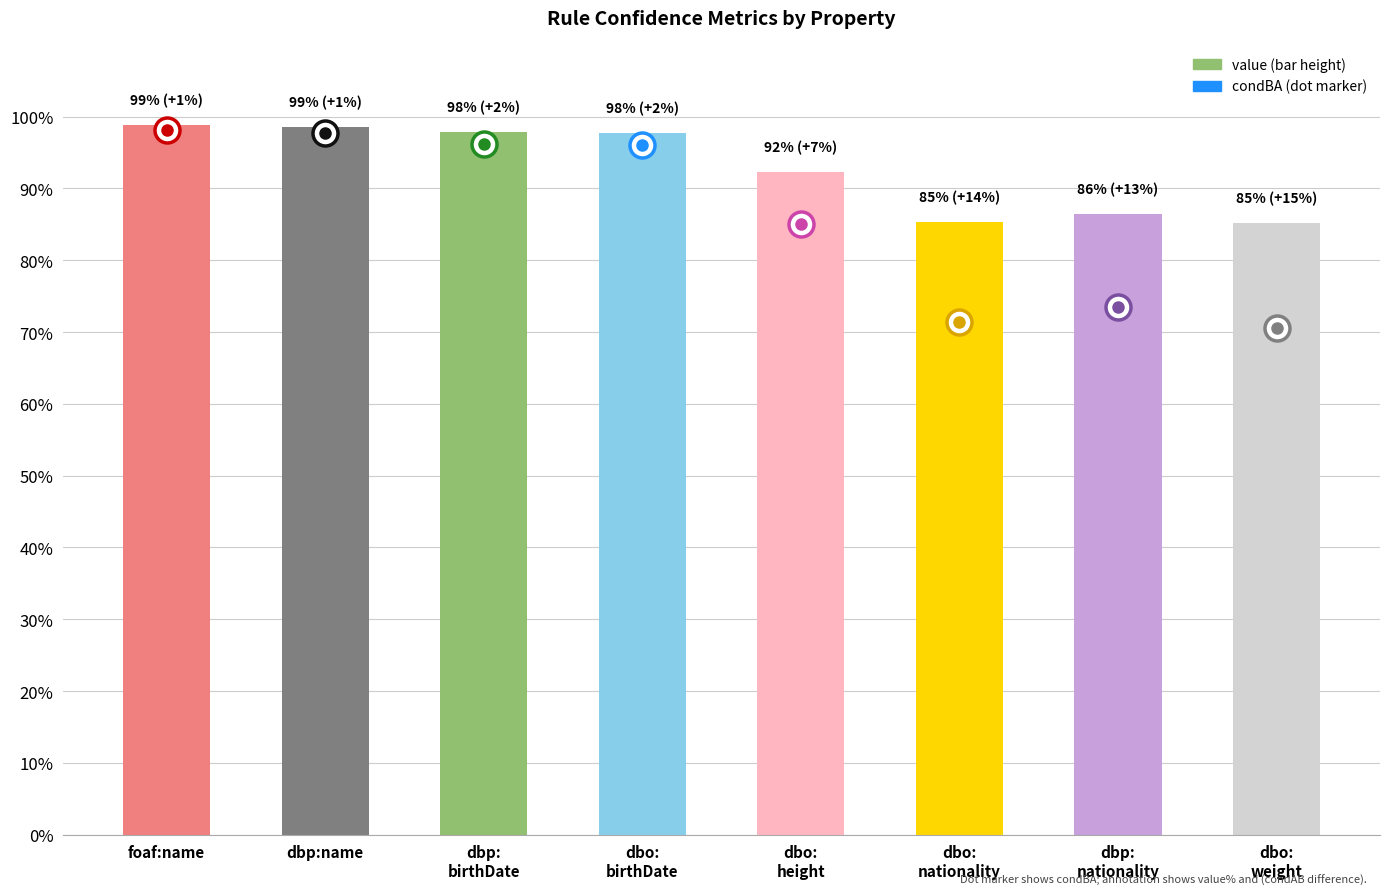

What is the difference between the values at dbp:
nationality and dbo:
height?

0.1